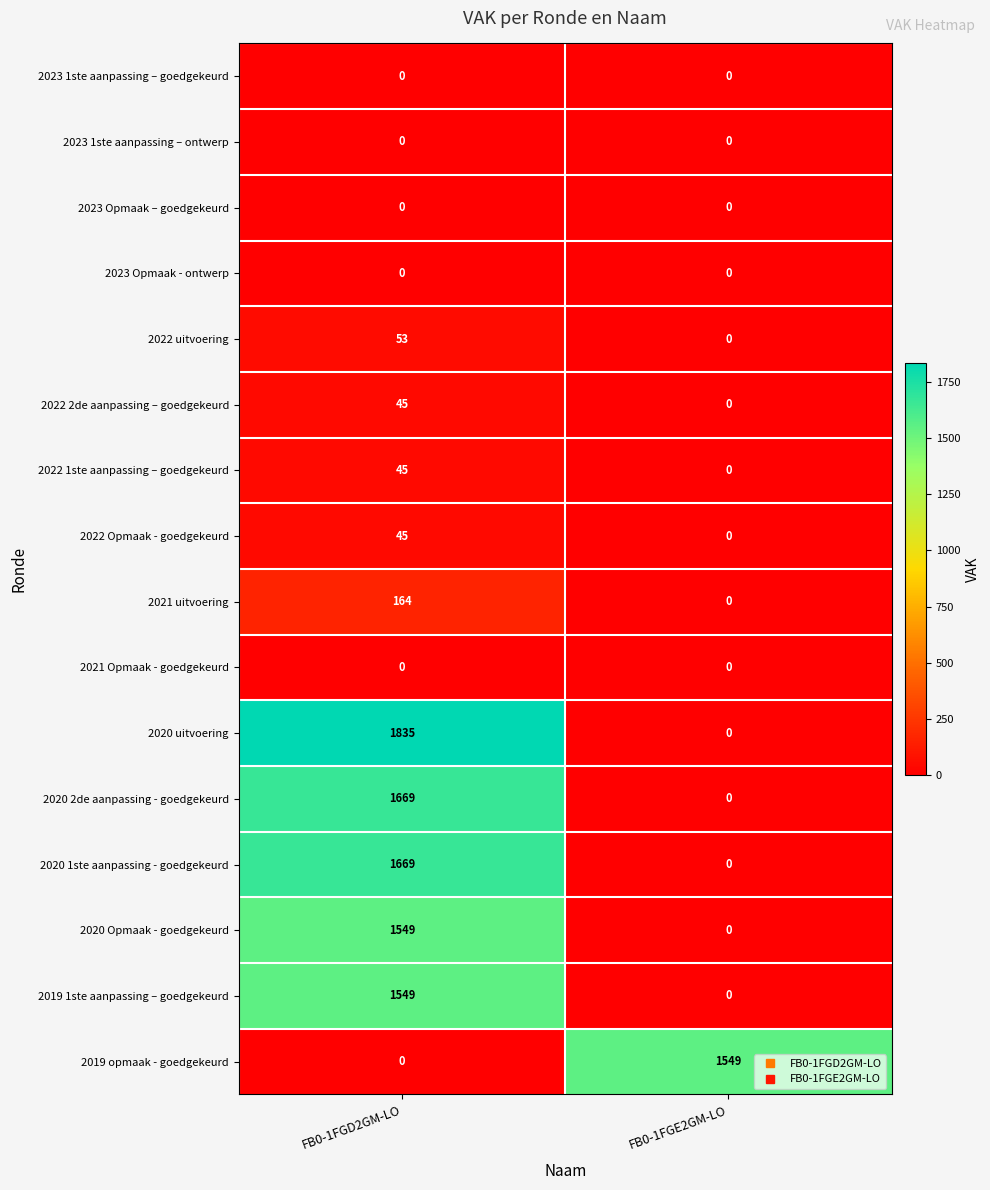

True or false: 2022 uitvoering has a value of 53 at FB0-1FGD2GM-LO.

True